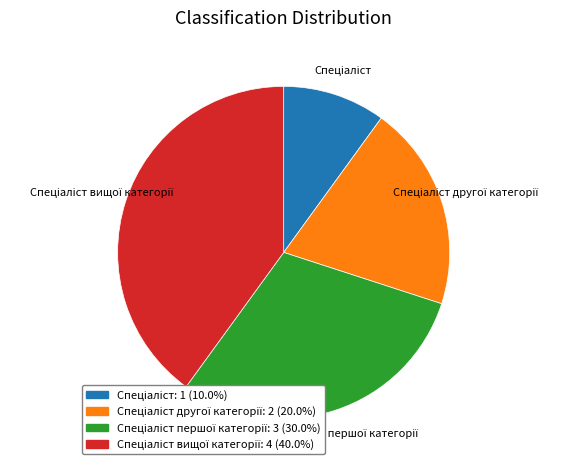

Is there a majority slice in this chart?

No